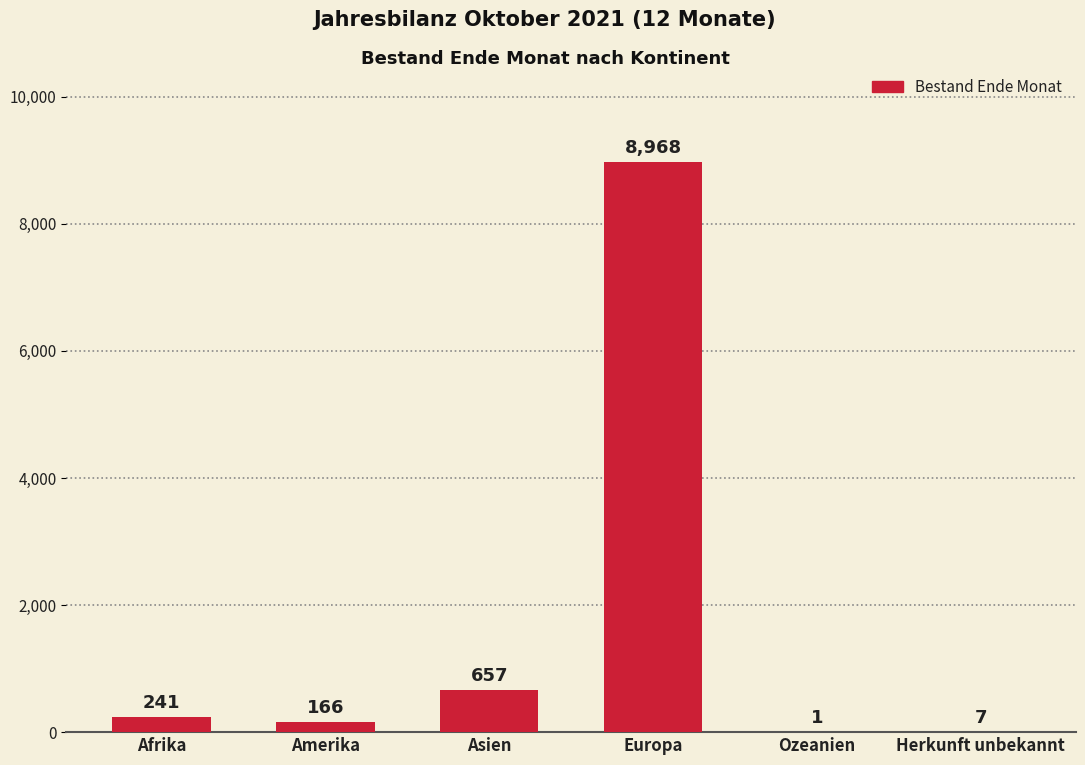

True or false: the data shows 166 at Amerika.

True